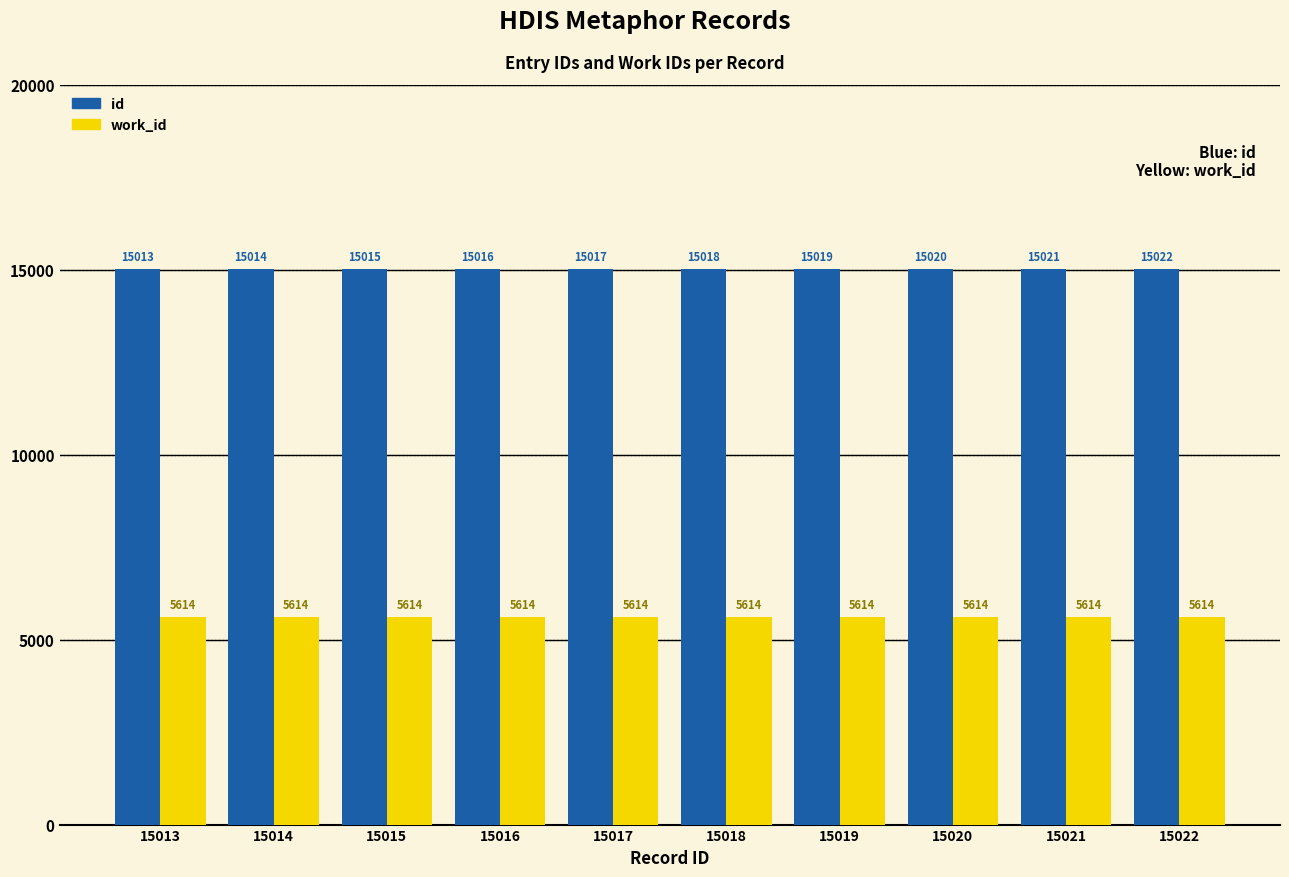

Reading right to left, what are all the values shown in this chart?

id: 15022	15021	15020	15019	15018	15017	15016	15015	15014	15013
work_id: 5614	5614	5614	5614	5614	5614	5614	5614	5614	5614